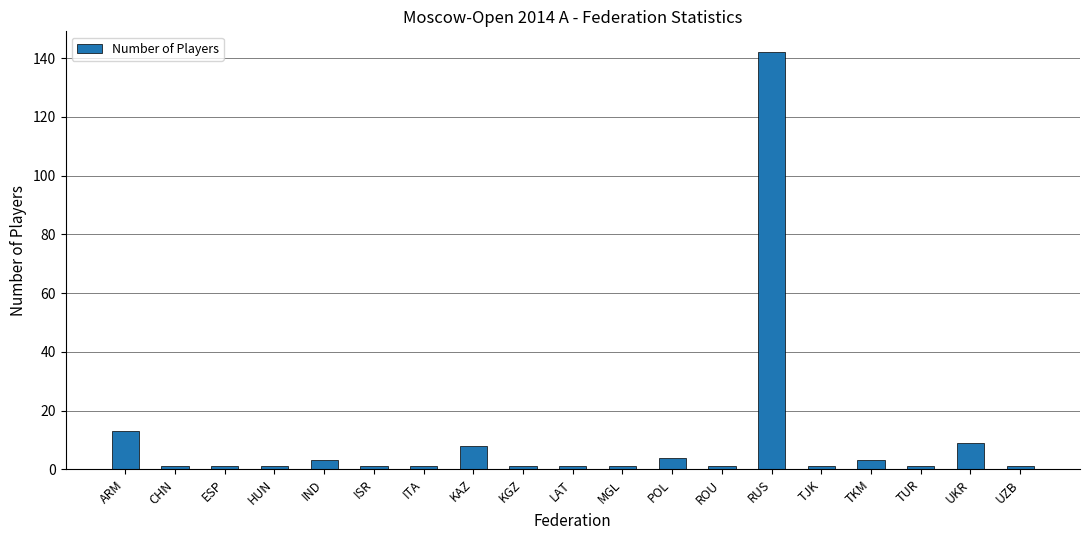

What is the average value?

10